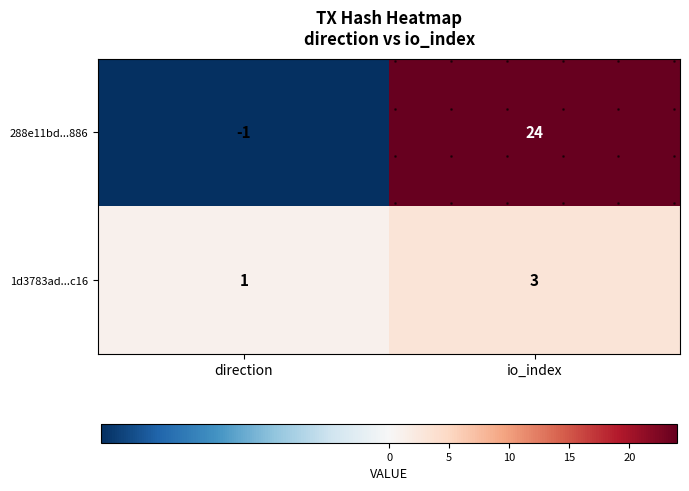

Which series has the widest spread of values?

288e11bd...886